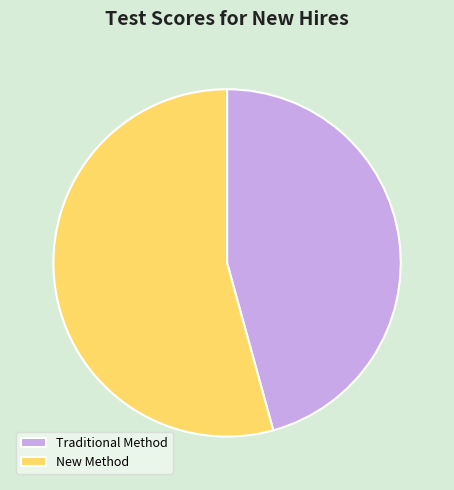

Is there any slice that represents more than half of the pie?

Yes